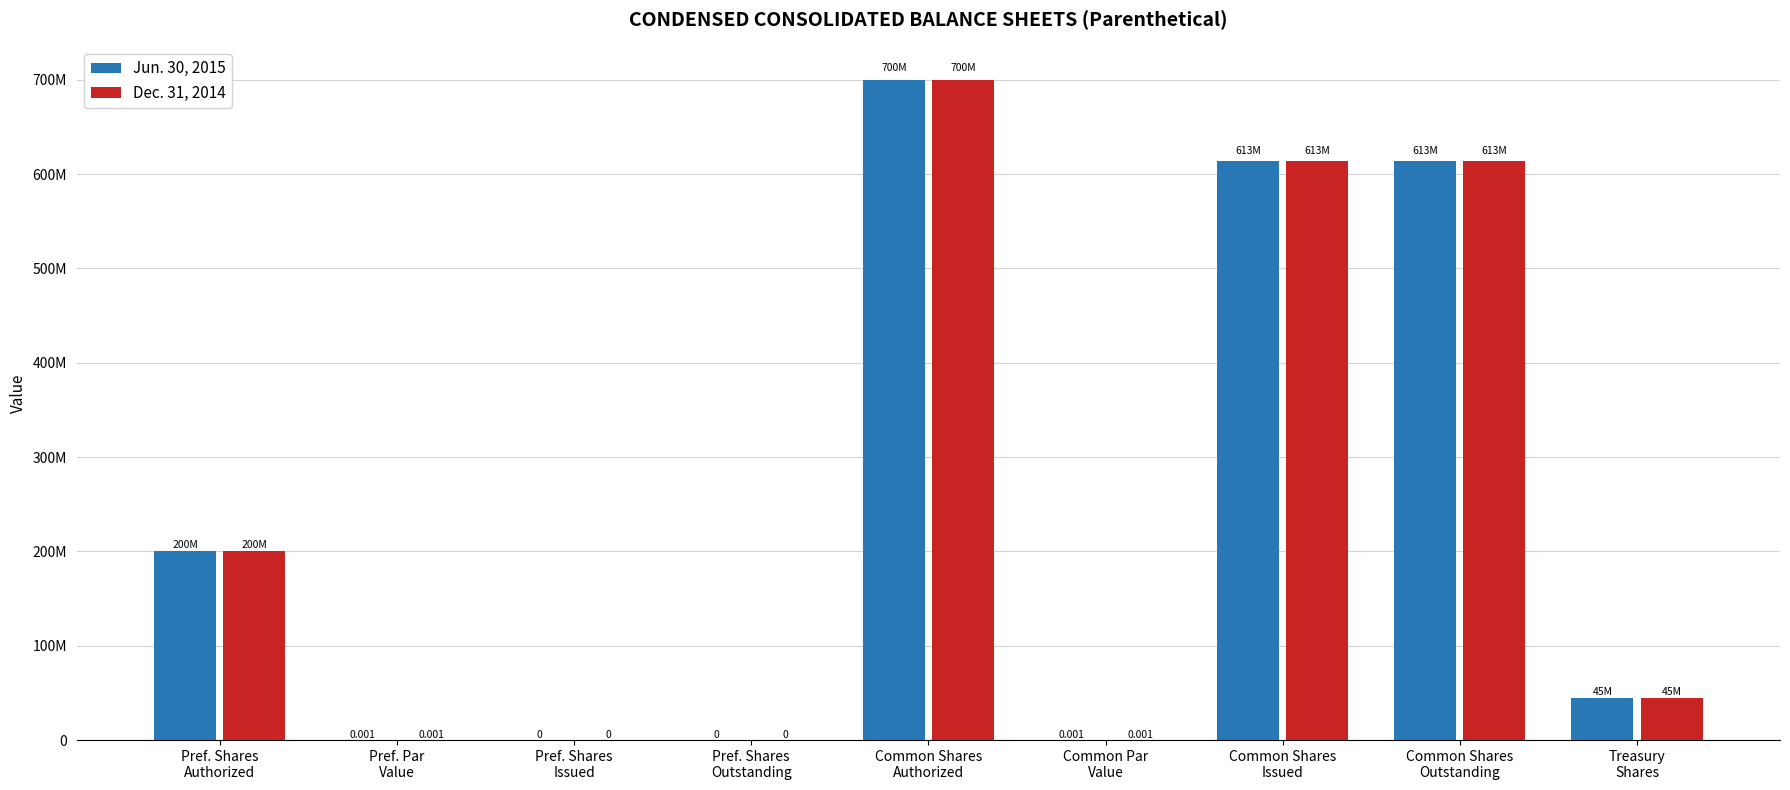

What are all the series names shown in the legend?

Jun. 30, 2015, Dec. 31, 2014